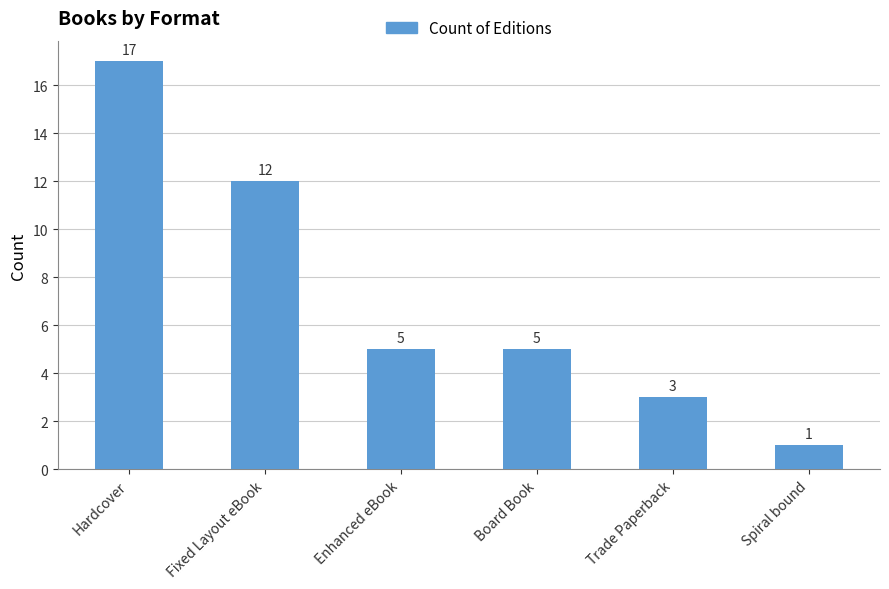

Where is the data nearest to the value 9?

Fixed Layout eBook